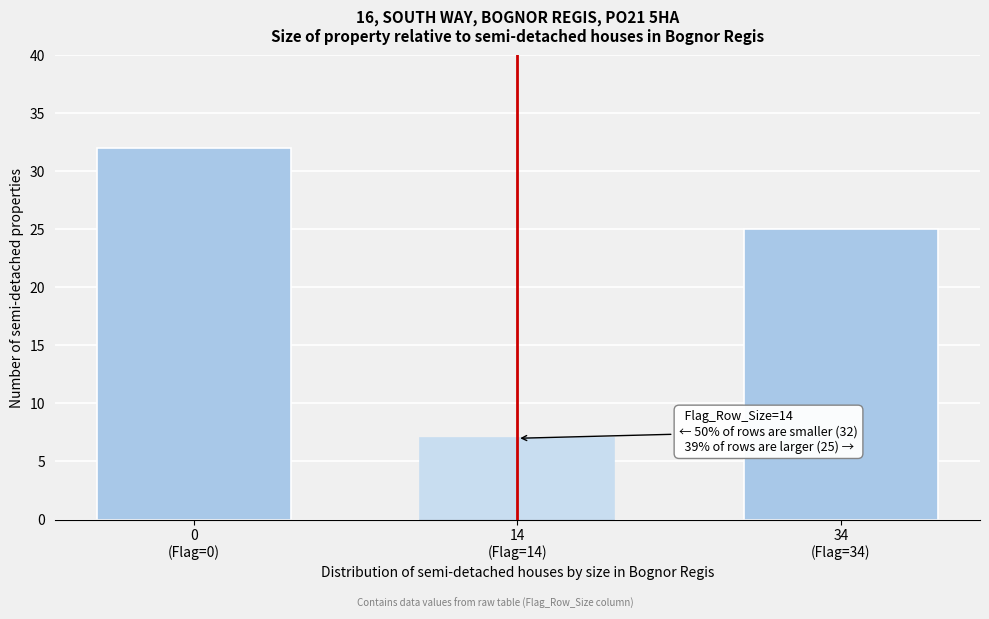

Reading left to right, extract all data points from this chart.

32	7	25